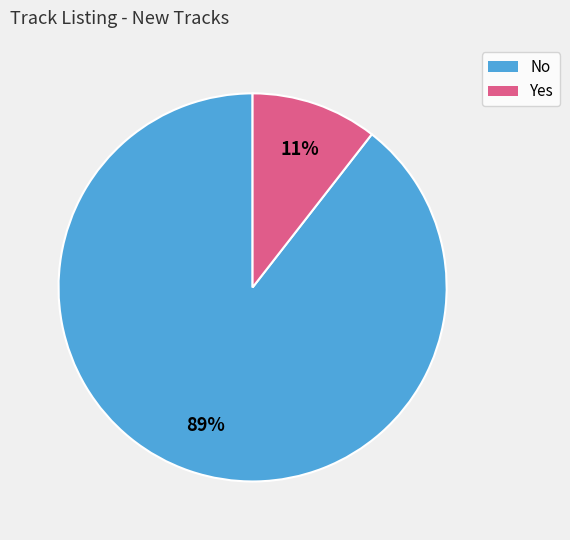

Is the sum of No and Yes greater than half?

Yes